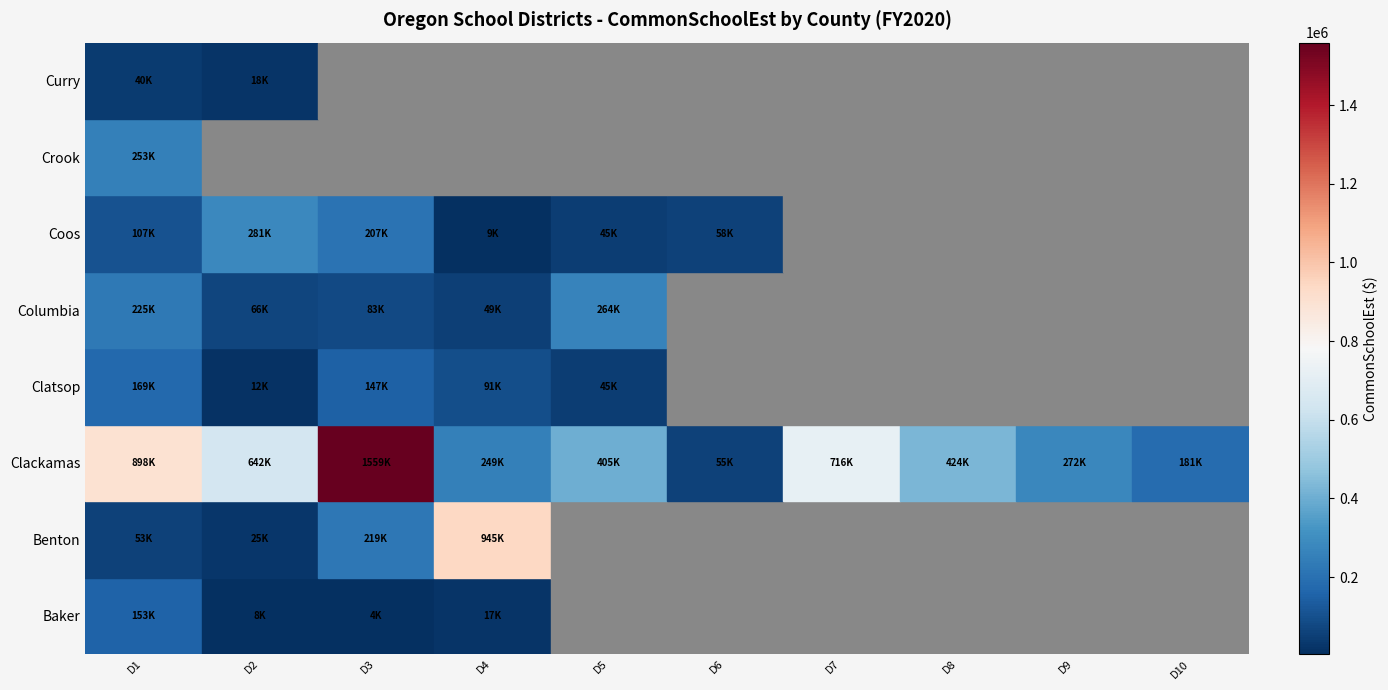

List the series in order of their peak value, lowest first.

Curry, Baker, Clatsop, Crook, Columbia, Coos, Benton, Clackamas